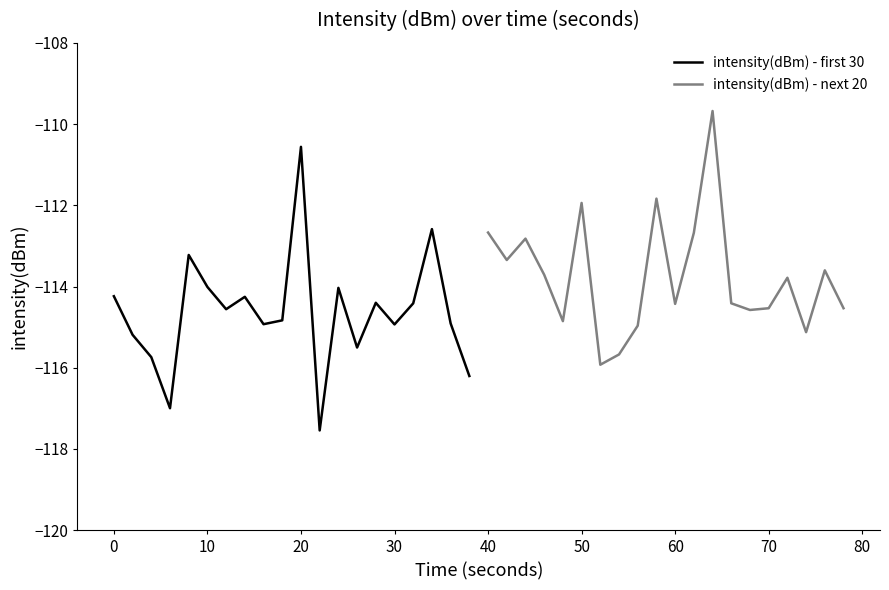

What is the maximum value for intensity(dBm) - first 30?

-110.6